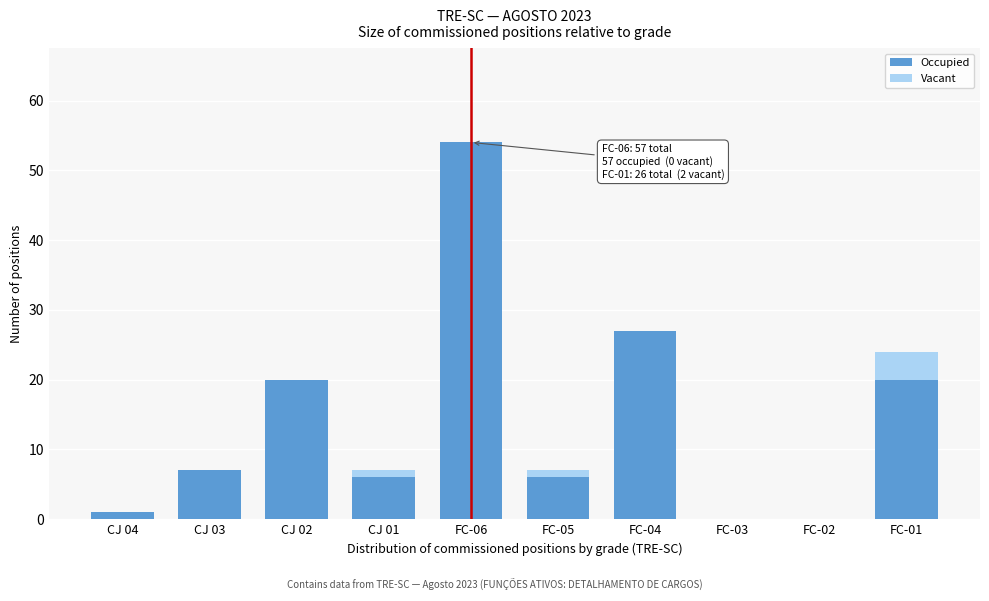

Reading right to left, list the values for the Occupied series.

FC-01=20	FC-02=0	FC-03=0	FC-04=27	FC-05=6	FC-06=54	CJ 01=6	CJ 02=20	CJ 03=7	CJ 04=1